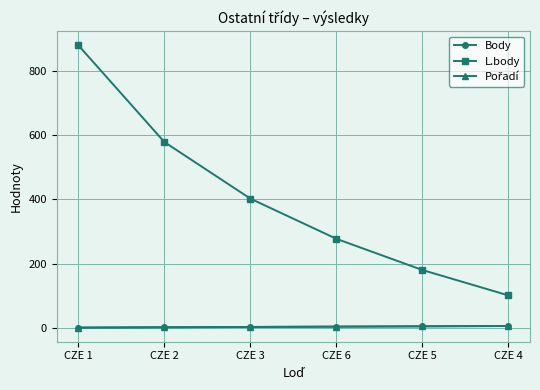

What is the sum of all Body values?

21